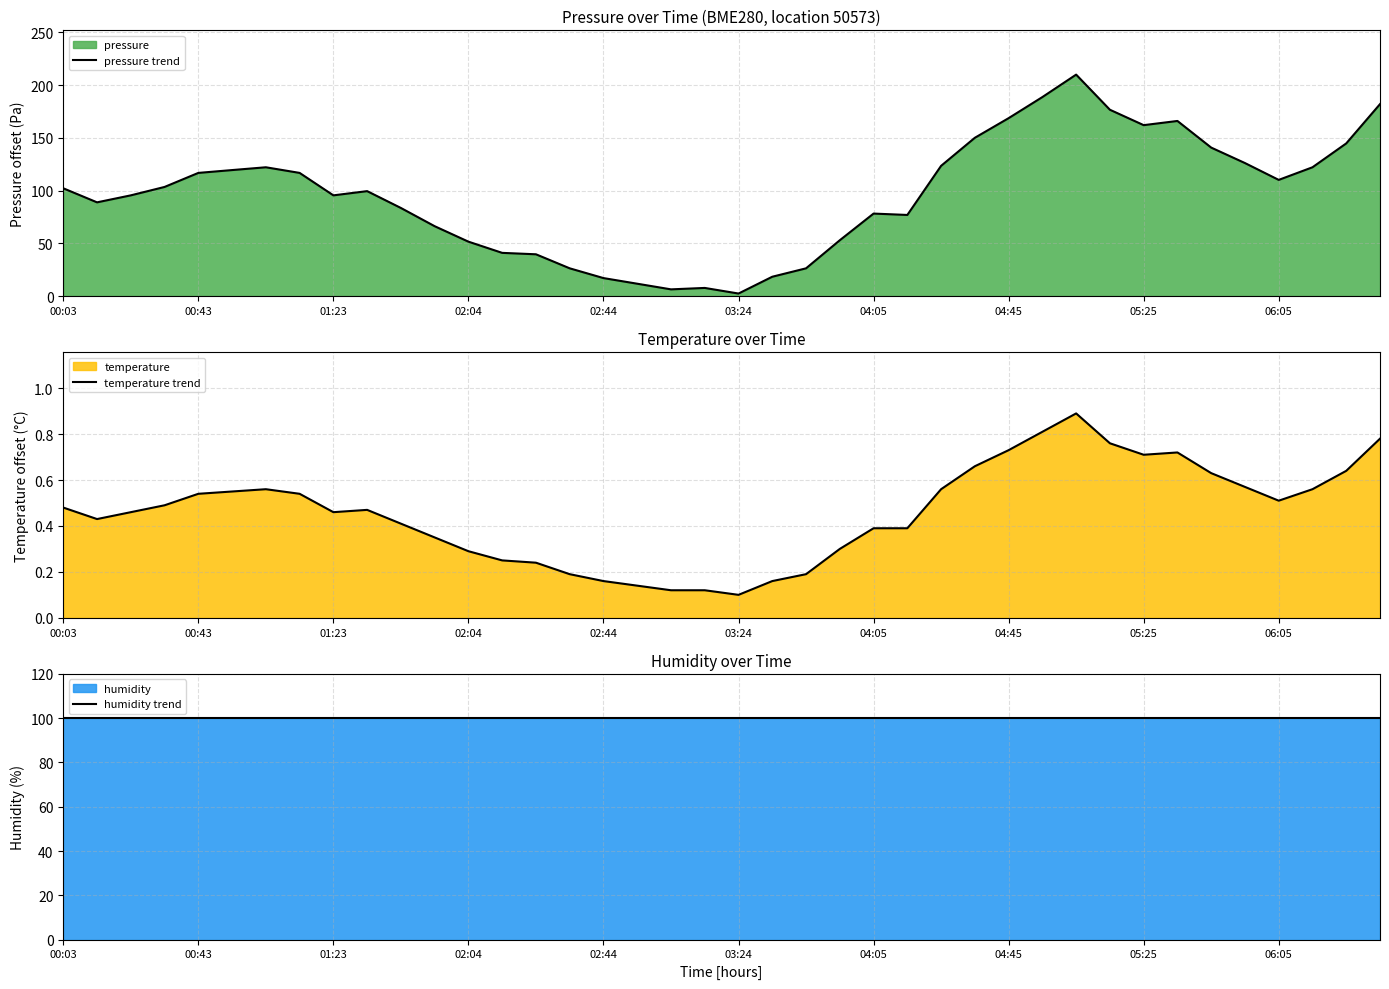

Which series has the largest total across all categories?

humidity trend